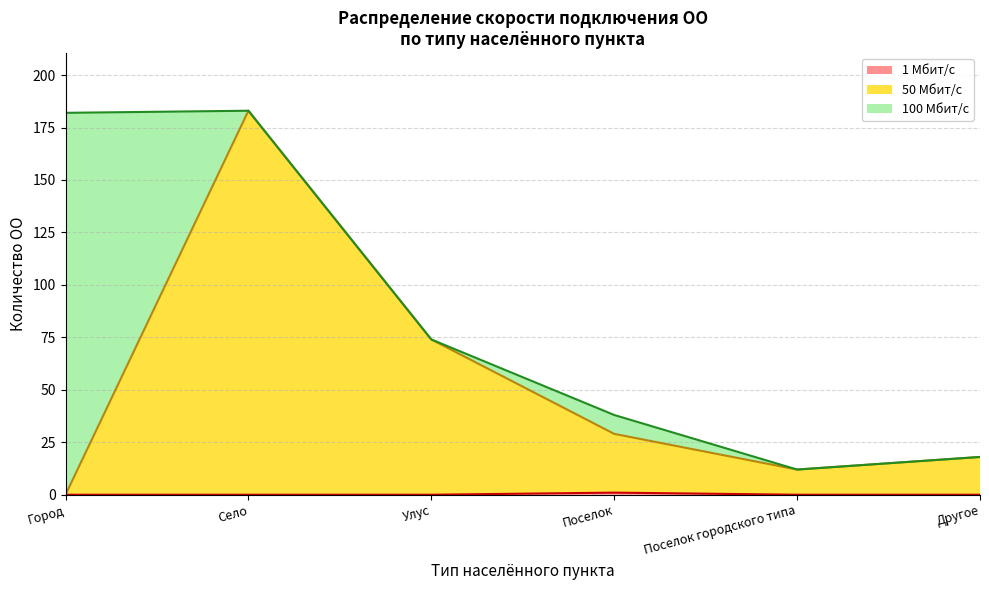

Does the chart have visible grid lines?

Yes